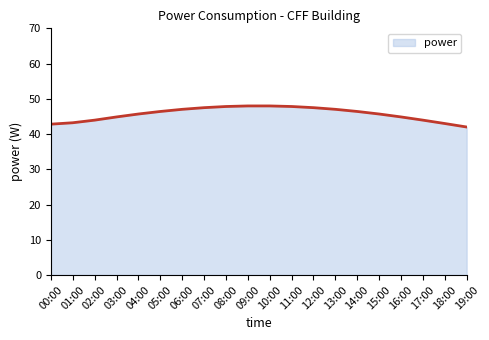

How many lines are shown in the chart?

1